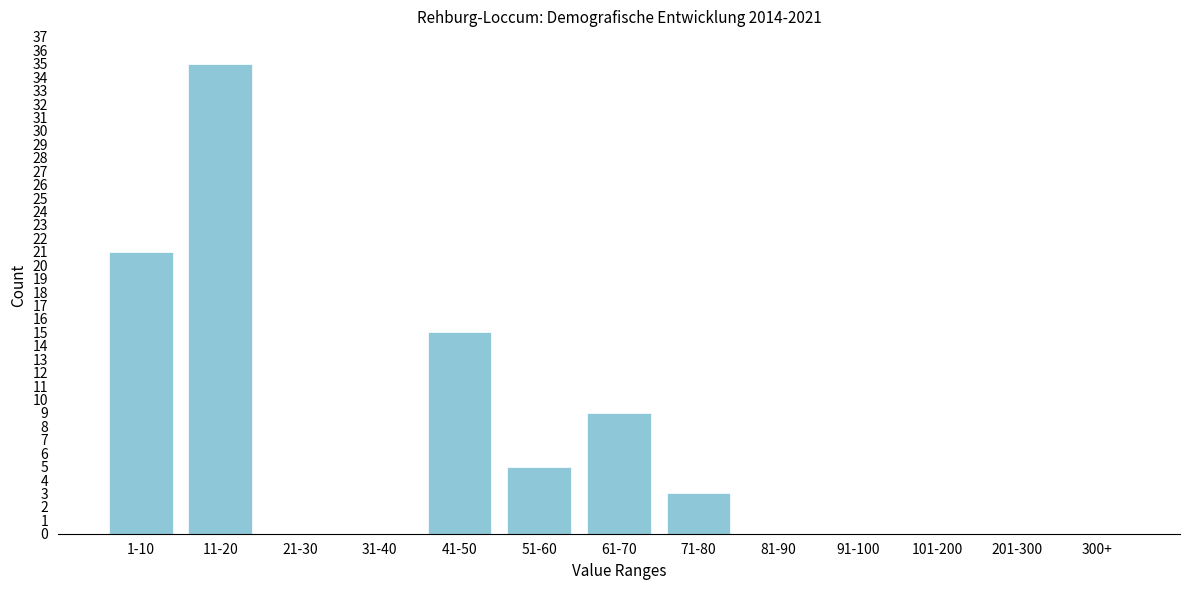

Reading right to left, what are all the values shown in this chart?

300+=0	201-300=0	101-200=0	91-100=0	81-90=0	71-80=3	61-70=9	51-60=5	41-50=15	31-40=0	21-30=0	11-20=35	1-10=21